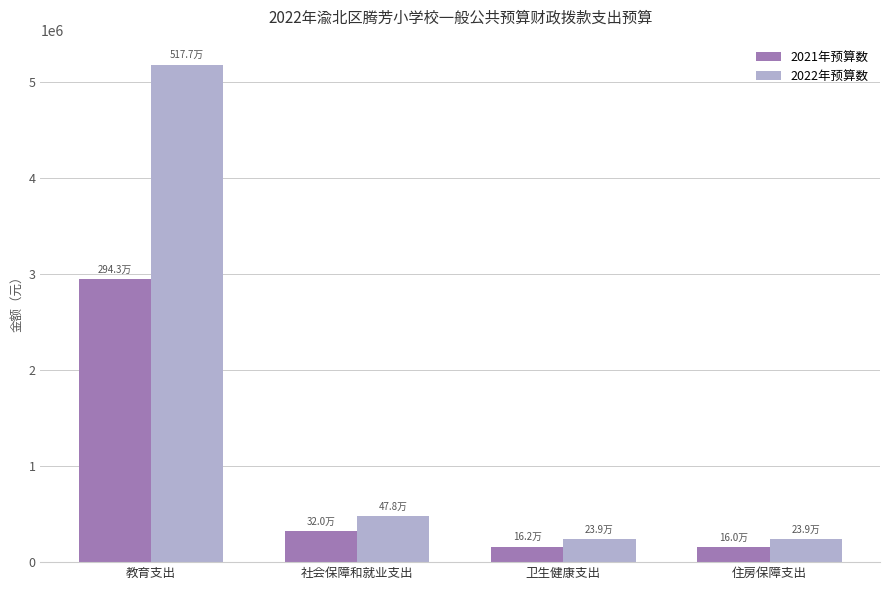

True or false: 2021年预算数 has a value of 4089992.0 at 教育支出.

False